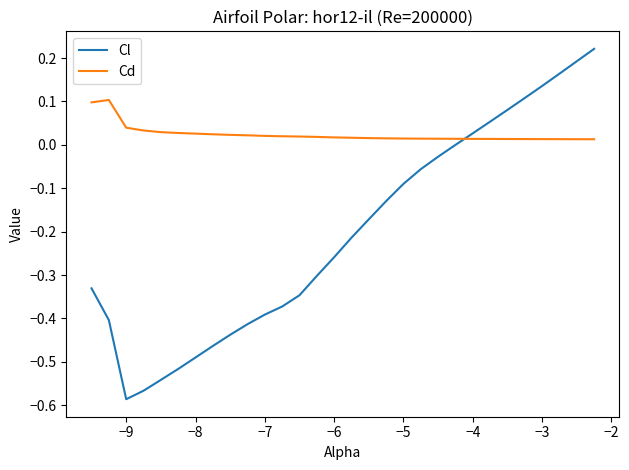

True or false: Cl and Cd intersect in this chart.

True